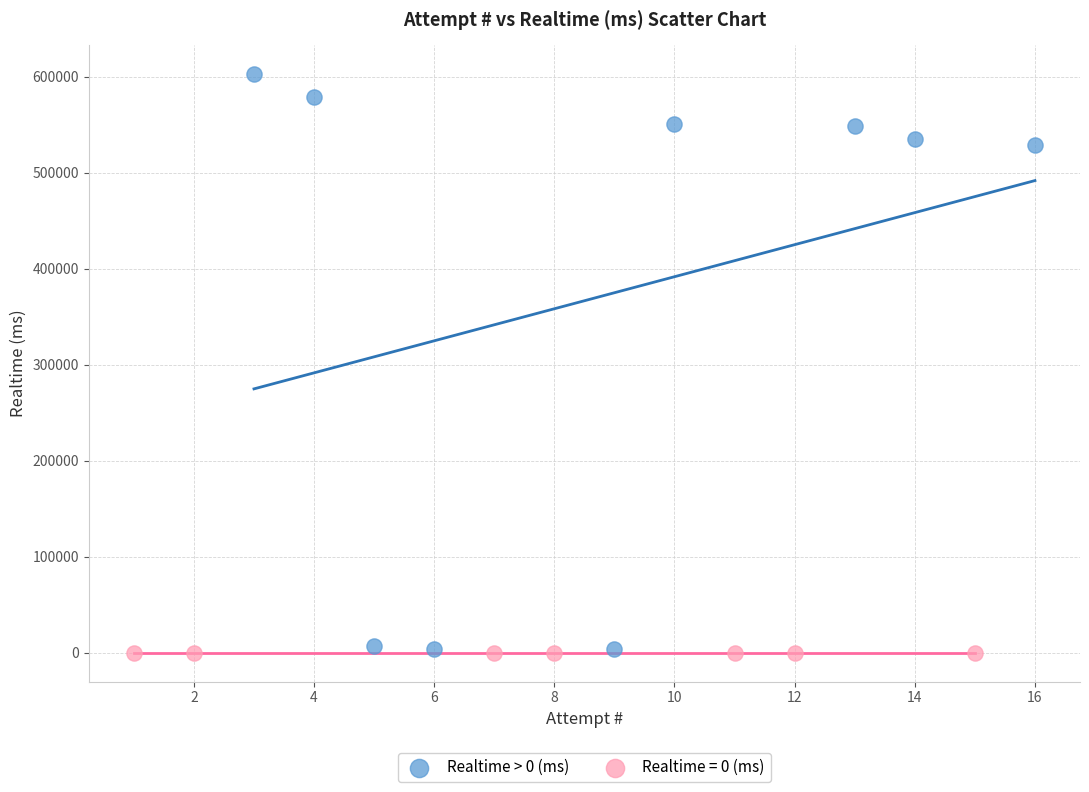

Which series contains the highest Y value?

Realtime > 0 (ms)